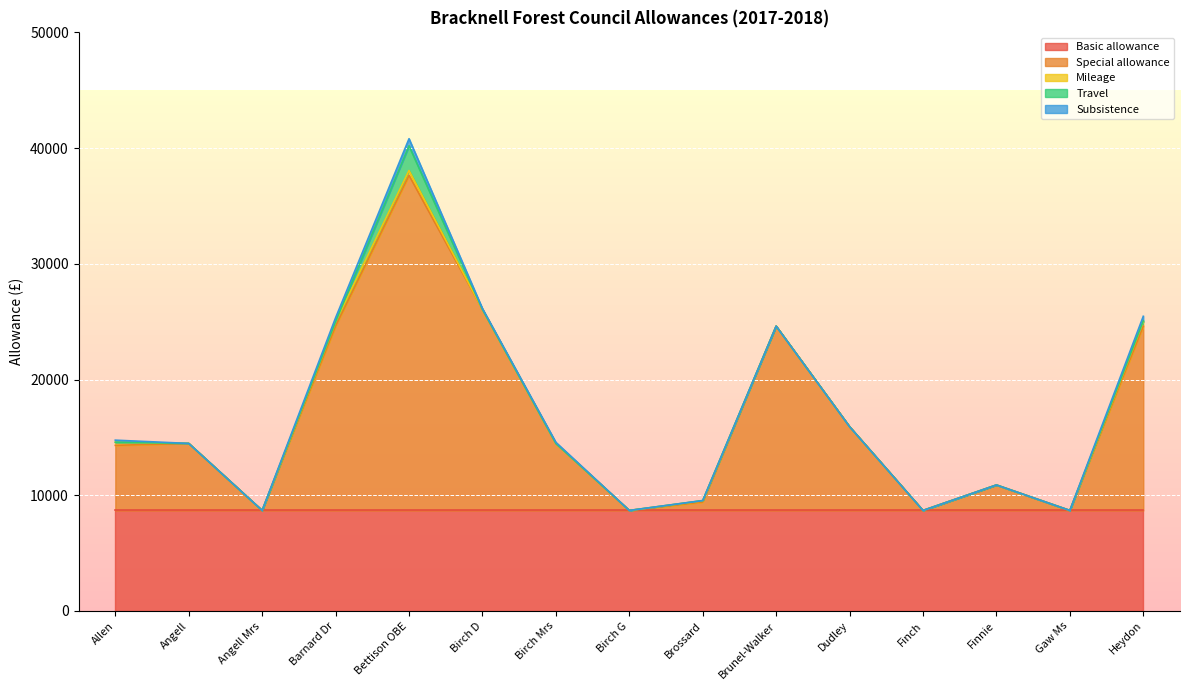

At which category is the sum across all series the highest?

Bettison OBE